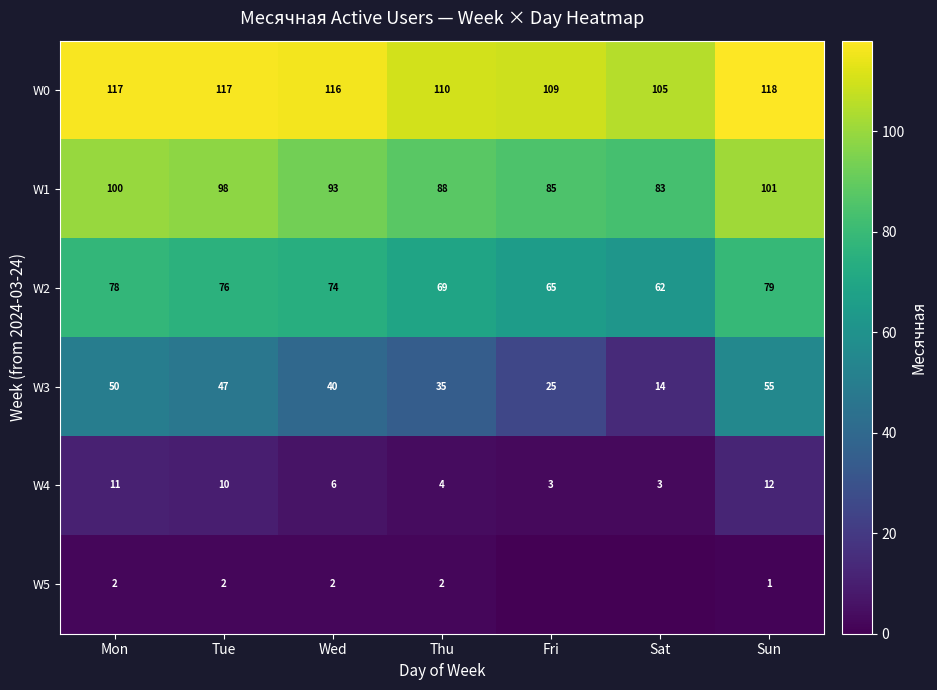

The value of W3 at Sun is 98. True or false?

False